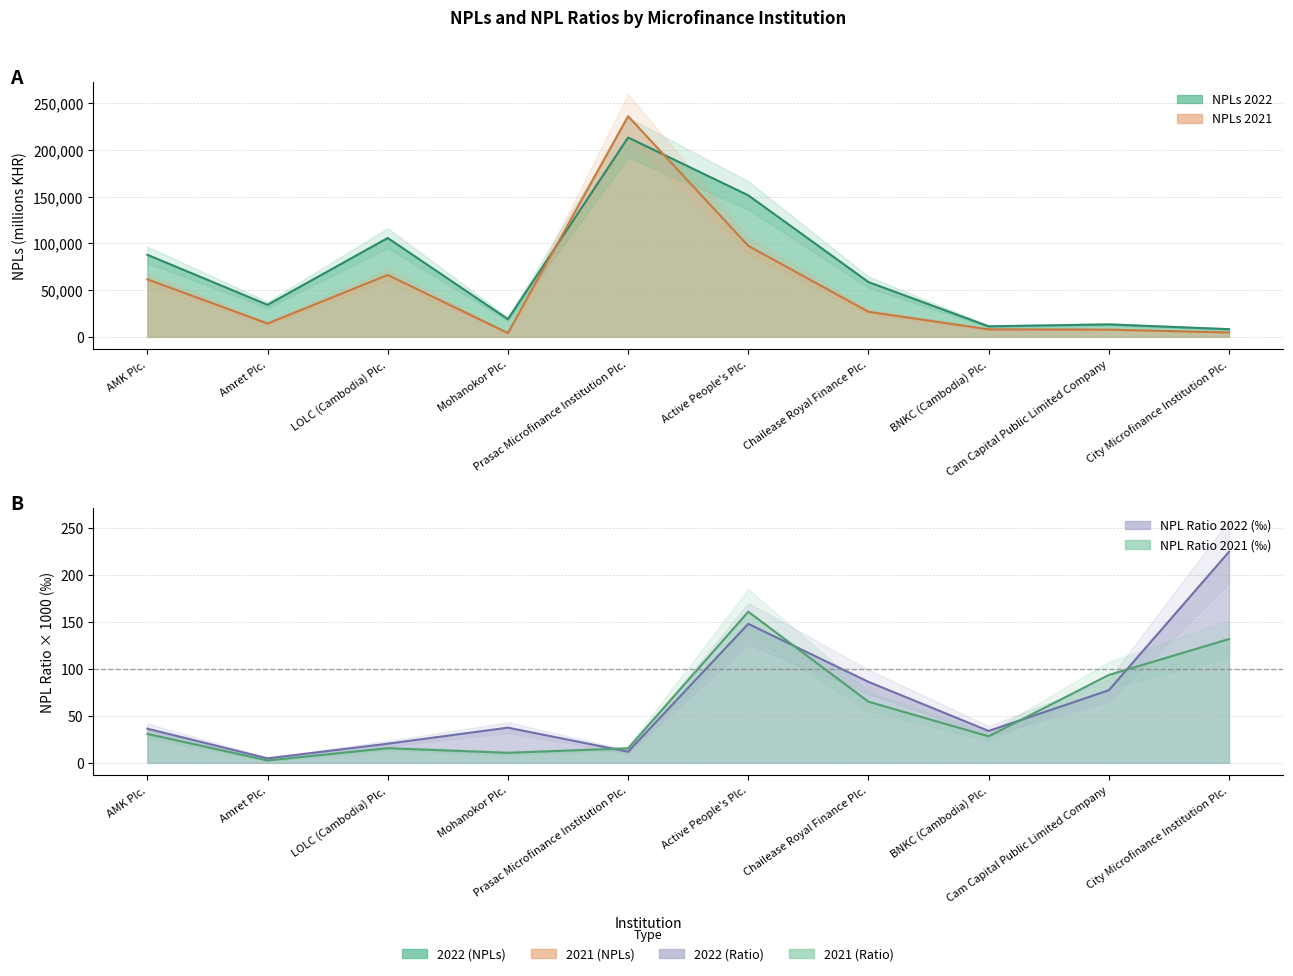

Reading left to right, what are all the values shown in this chart?

NPLs 2022: AMK Plc.=87768.3	Amret Plc.=34281.5	LOLC (Cambodia) Plc.=105748.7	Mohanokor Plc.=18892.4	Prasac Microfinance Institution Plc.=213237.2	Active People's Plc.=151376.0	Chailease Royal Finance Plc.=58627.2	BNKC (Cambodia) Plc.=11251.7	Cam Capital Public Limited Company=13350.5	City Microfinance Institution Plc.=8234.2
NPLs 2021: AMK Plc.=61551.5	Amret Plc.=14239.4	LOLC (Cambodia) Plc.=66181.2	Mohanokor Plc.=4041.2	Prasac Microfinance Institution Plc.=236012.3	Active People's Plc.=97348.0	Chailease Royal Finance Plc.=26793.9	BNKC (Cambodia) Plc.=8021.4	Cam Capital Public Limited Company=7744.2	City Microfinance Institution Plc.=4686.2
NPLs Ratio 2022 (x1000): AMK Plc.=36.4	Amret Plc.=4.8	LOLC (Cambodia) Plc.=20.4	Mohanokor Plc.=37.5	Prasac Microfinance Institution Plc.=11.9	Active People's Plc.=147.9	Chailease Royal Finance Plc.=86.2	BNKC (Cambodia) Plc.=34.0	Cam Capital Public Limited Company=77.2	City Microfinance Institution Plc.=224.6
NPLs Ratio 2021 (x1000): AMK Plc.=30.8	Amret Plc.=2.6	LOLC (Cambodia) Plc.=15.6	Mohanokor Plc.=10.7	Prasac Microfinance Institution Plc.=15.4	Active People's Plc.=160.8	Chailease Royal Finance Plc.=65.1	BNKC (Cambodia) Plc.=28.2	Cam Capital Public Limited Company=93.5	City Microfinance Institution Plc.=131.7